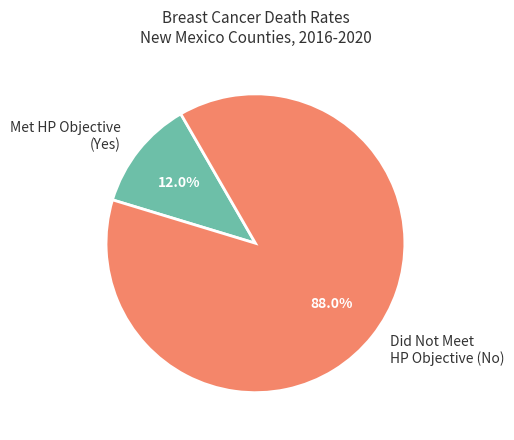

What is the largest slice in the pie chart?

Did Not Meet HP Objective (No)